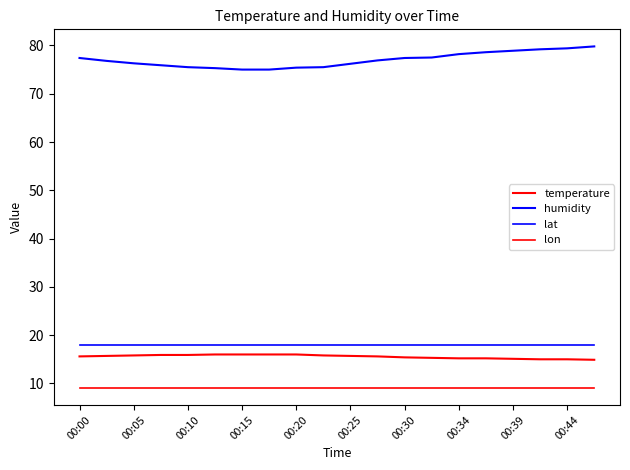

Is this an area chart (filled region under the line)?

No